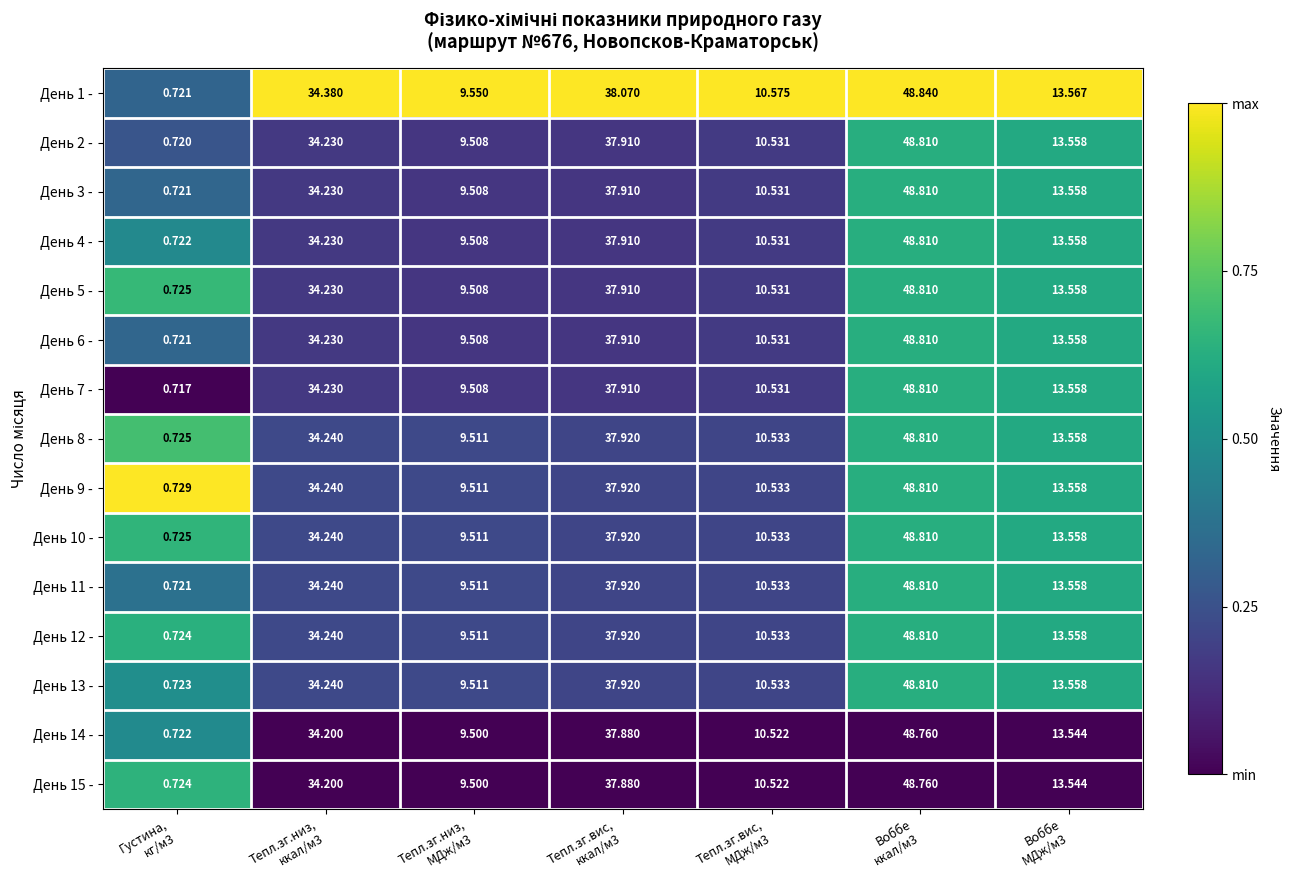

Rank the series at Тепл.зг.вис, ккал/м3 from lowest to highest value.

День 14 -, День 15 -, День 2 -, День 3 -, День 4 -, День 5 -, День 6 -, День 7 -, День 8 -, День 9 -, День 10 -, День 11 -, День 12 -, День 13 -, День 1 -